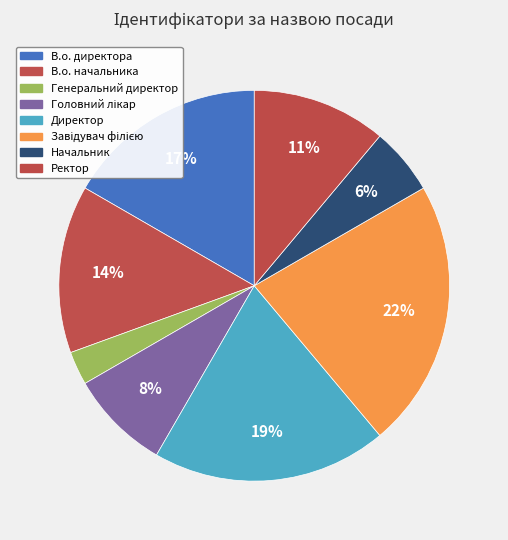

Is Начальник the majority of the pie?

No